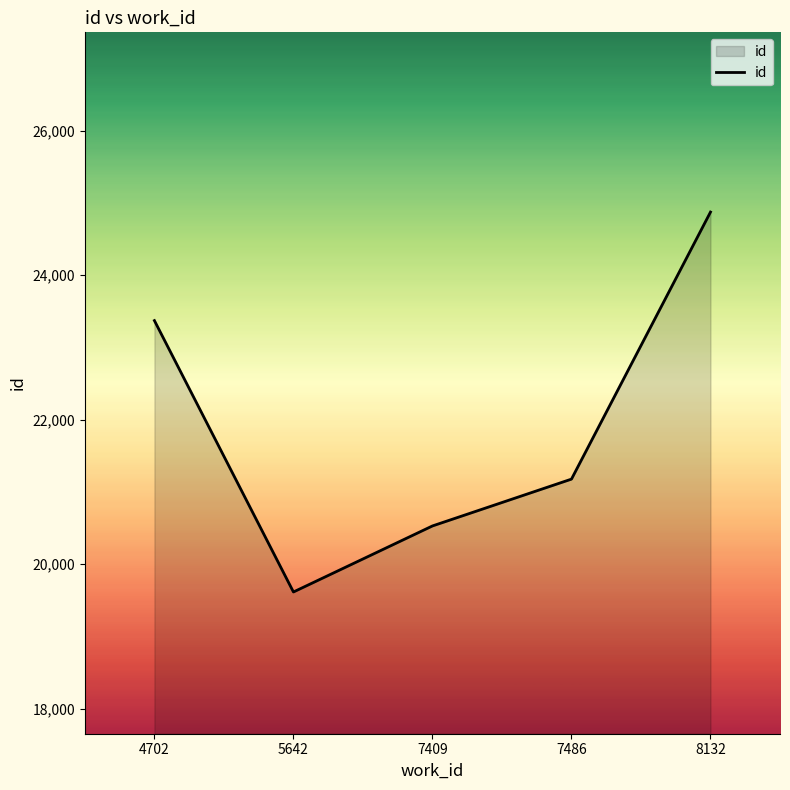

Between 7409 and 8132, which is larger?

8132